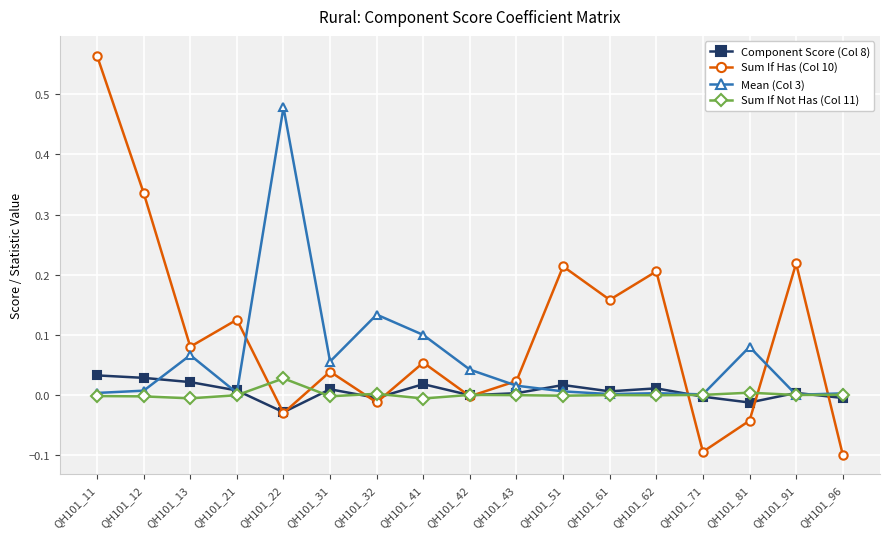

Count the number of categories in the chart.

17